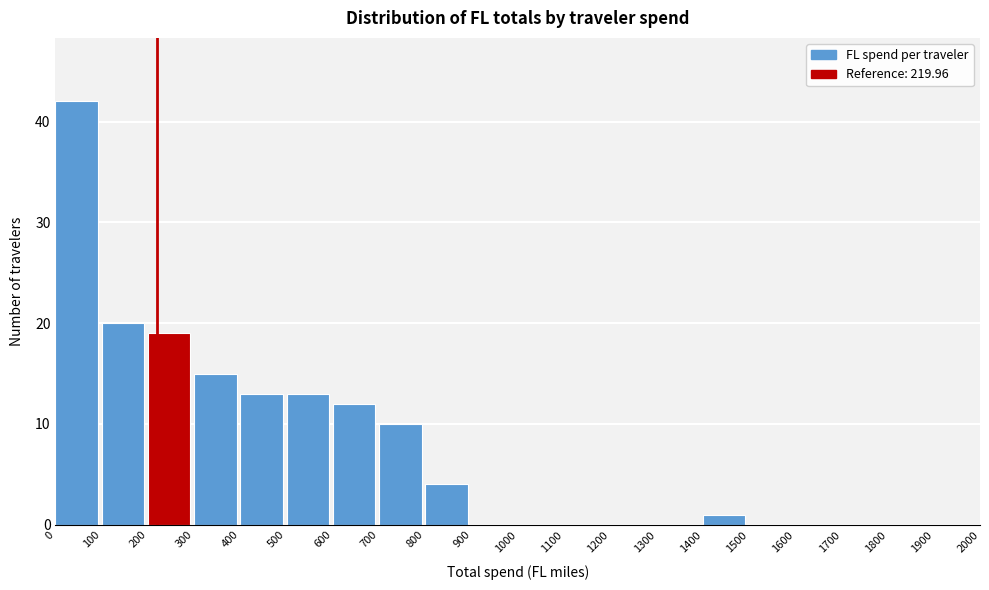

Over which range of the x-axis is the bar tallest?

0 to 100